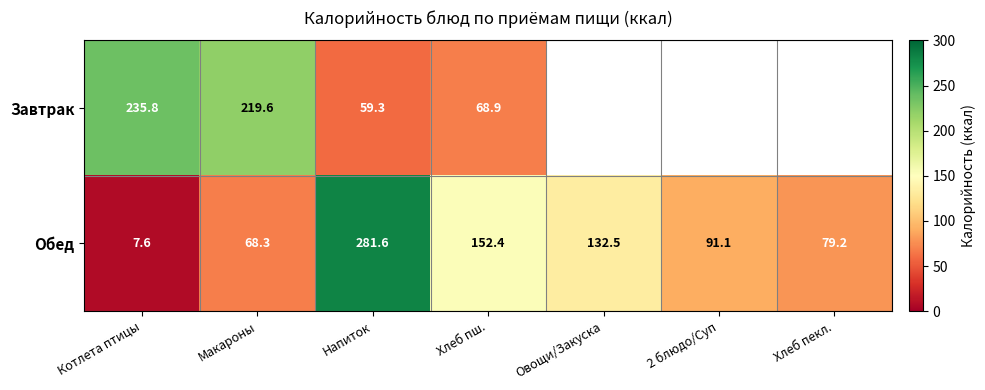

True or false: Завтрак has a value of 98.0 at Напиток.

False